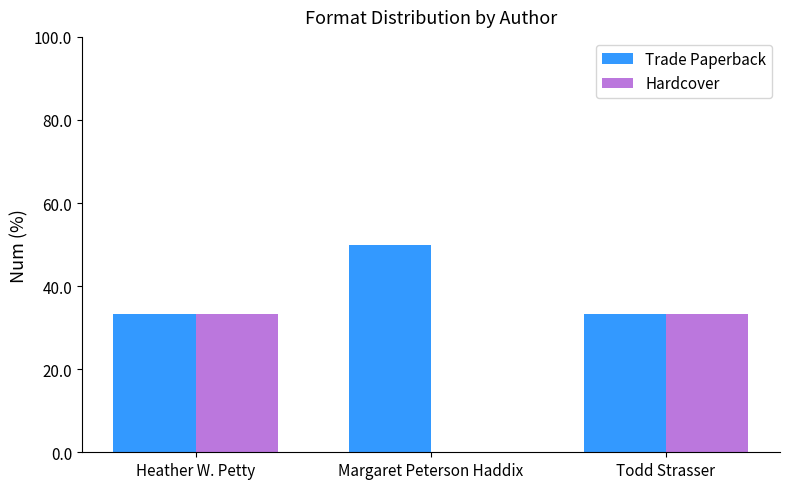

Which series has the largest total across all categories?

Trade Paperback